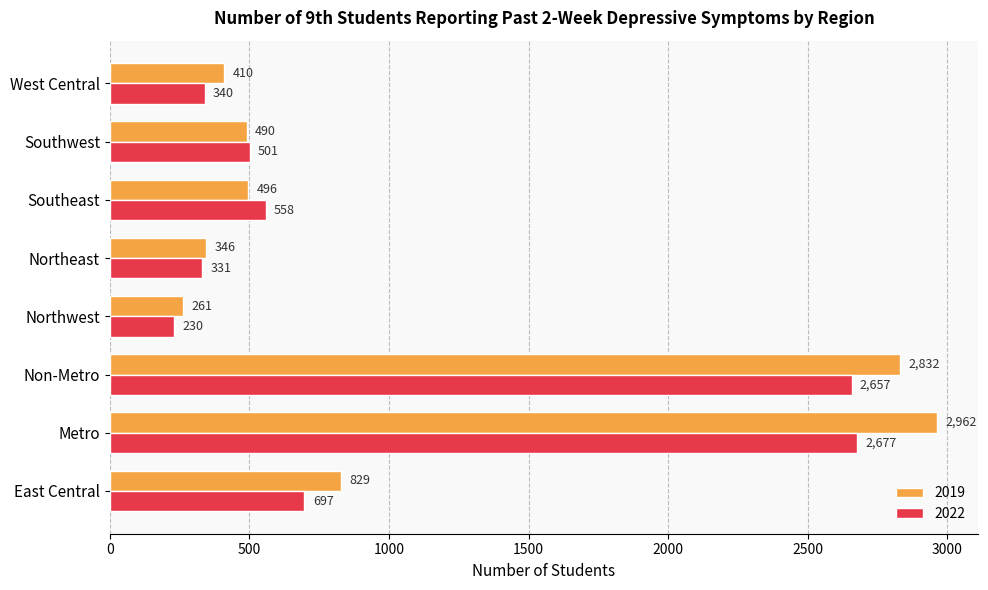

At which category is the sum across all series the highest?

Metro